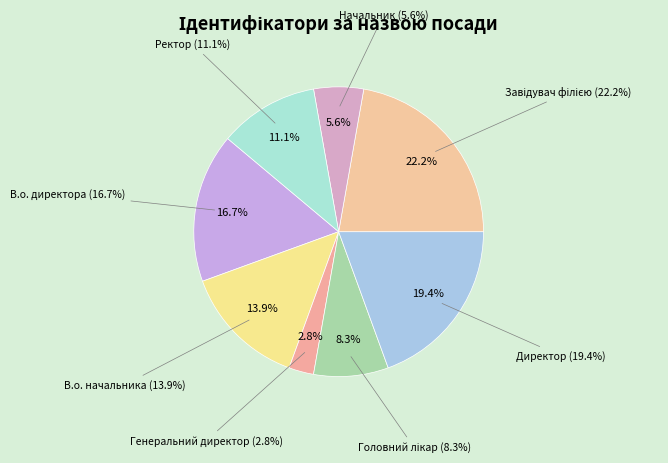

Rank the categories by value from highest to lowest.

Завідувач філією, Директор, В.о. директора, В.о. начальника, Ректор, Головний лікар, Начальник, Генеральний директор